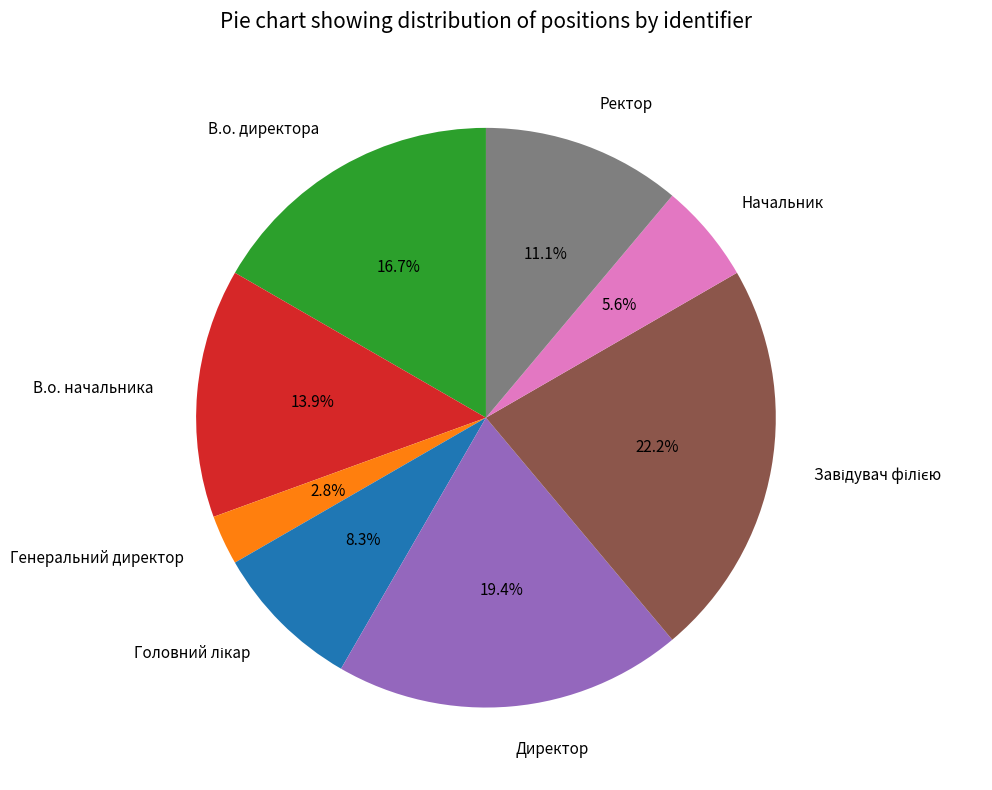

What is the ratio of the value at Ректор to the value at Директор?

0.6